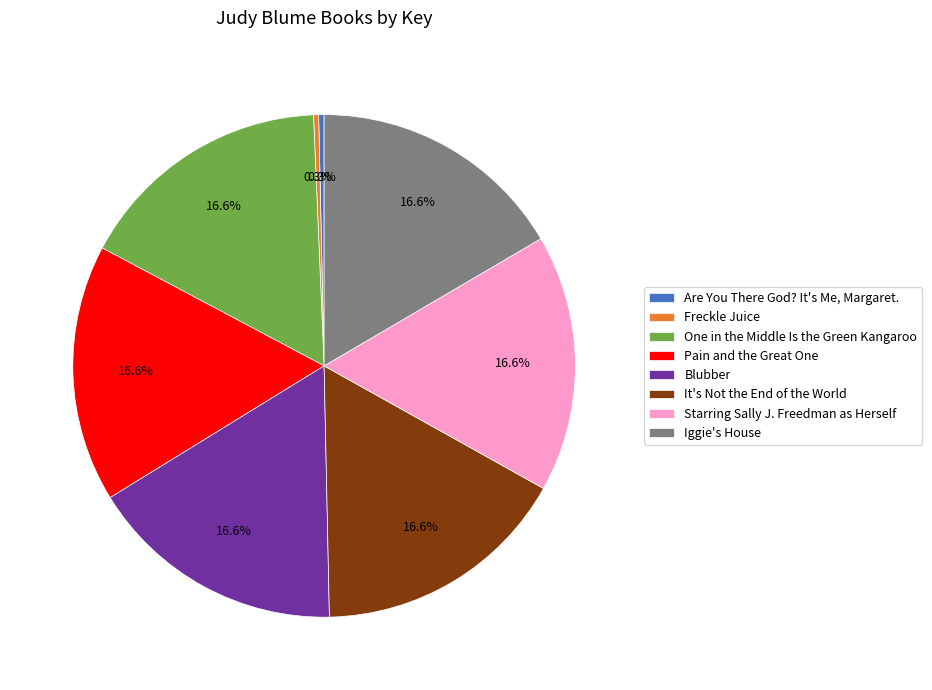

Is there any slice that represents more than half of the pie?

No